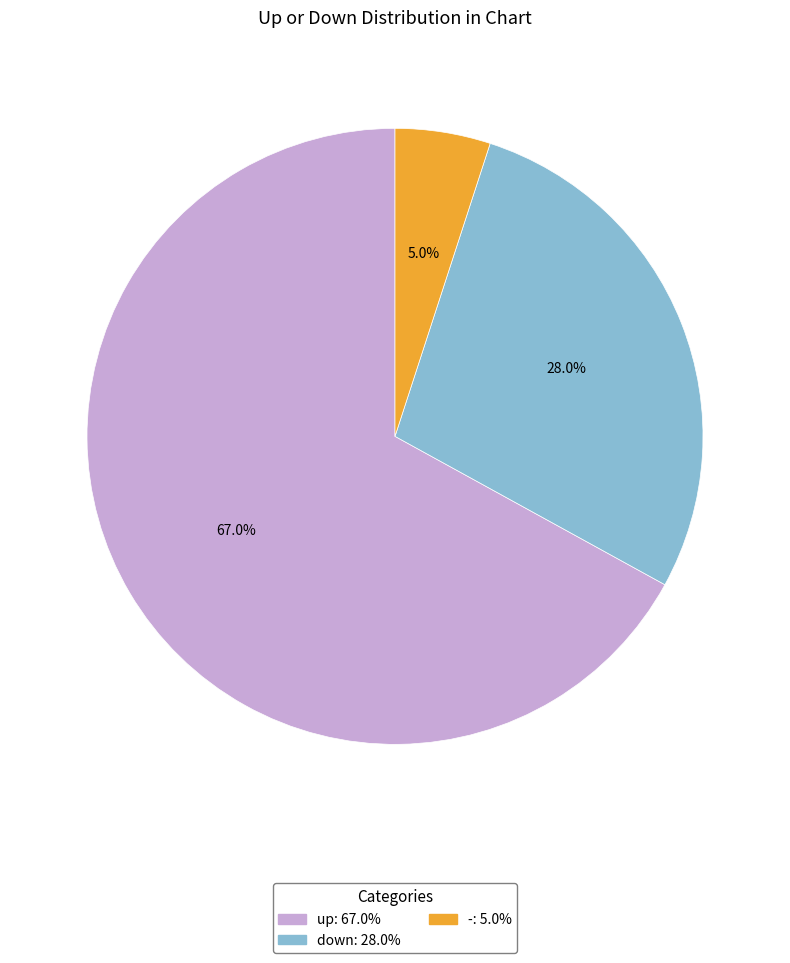

What percentage is the - slice, to the nearest percent?

5%